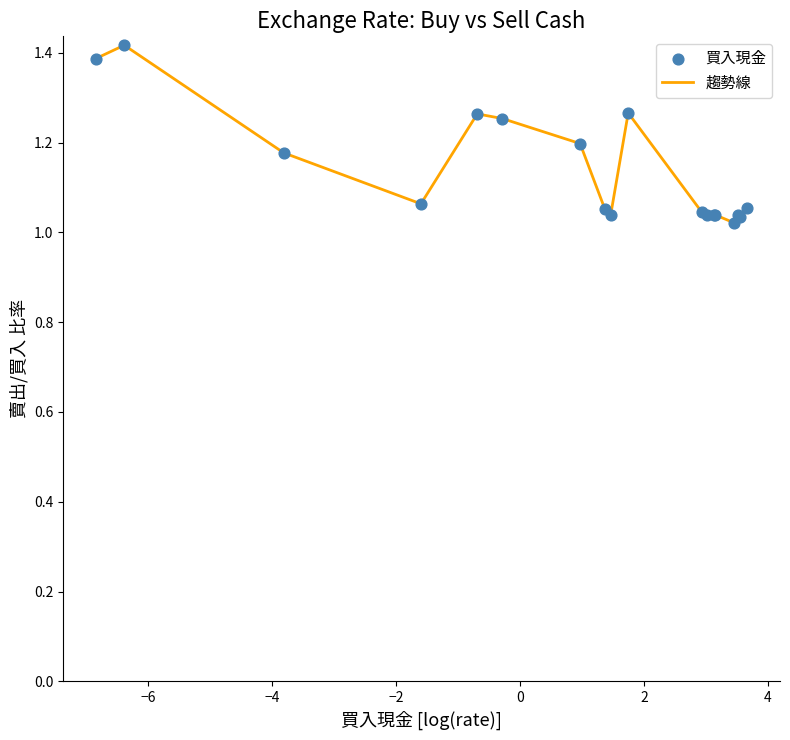

How many lines are shown in the chart?

1